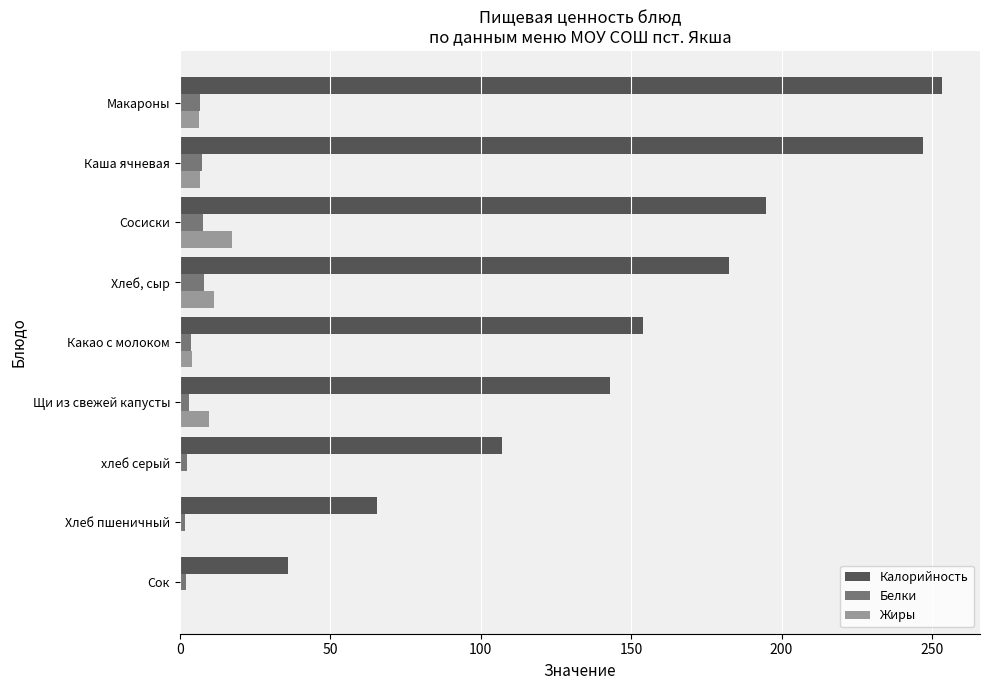

Which series has the largest total across all categories?

Калорийность